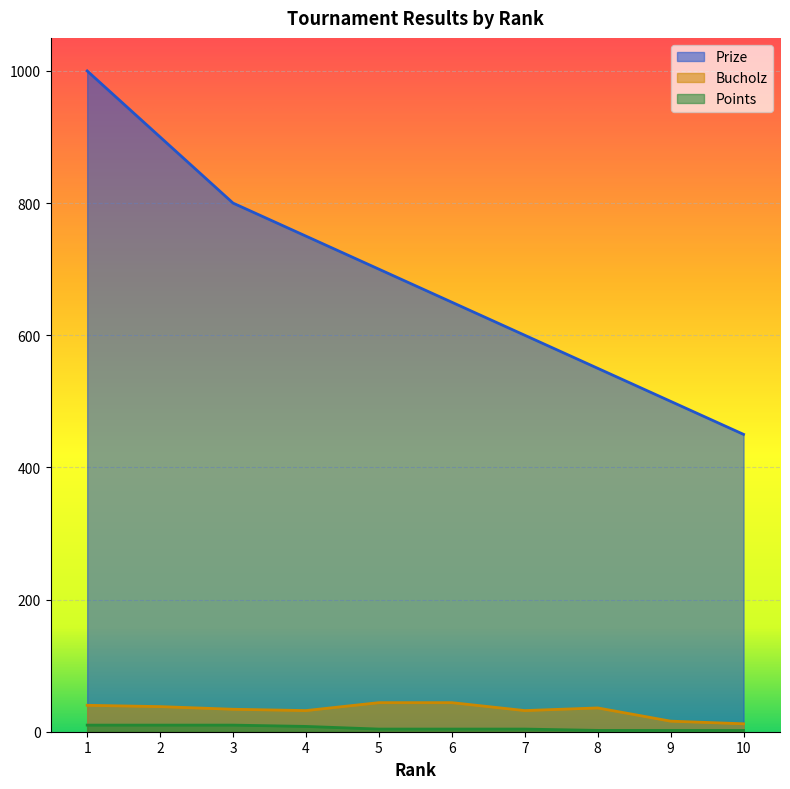

At which category is the sum across all series the highest?

1